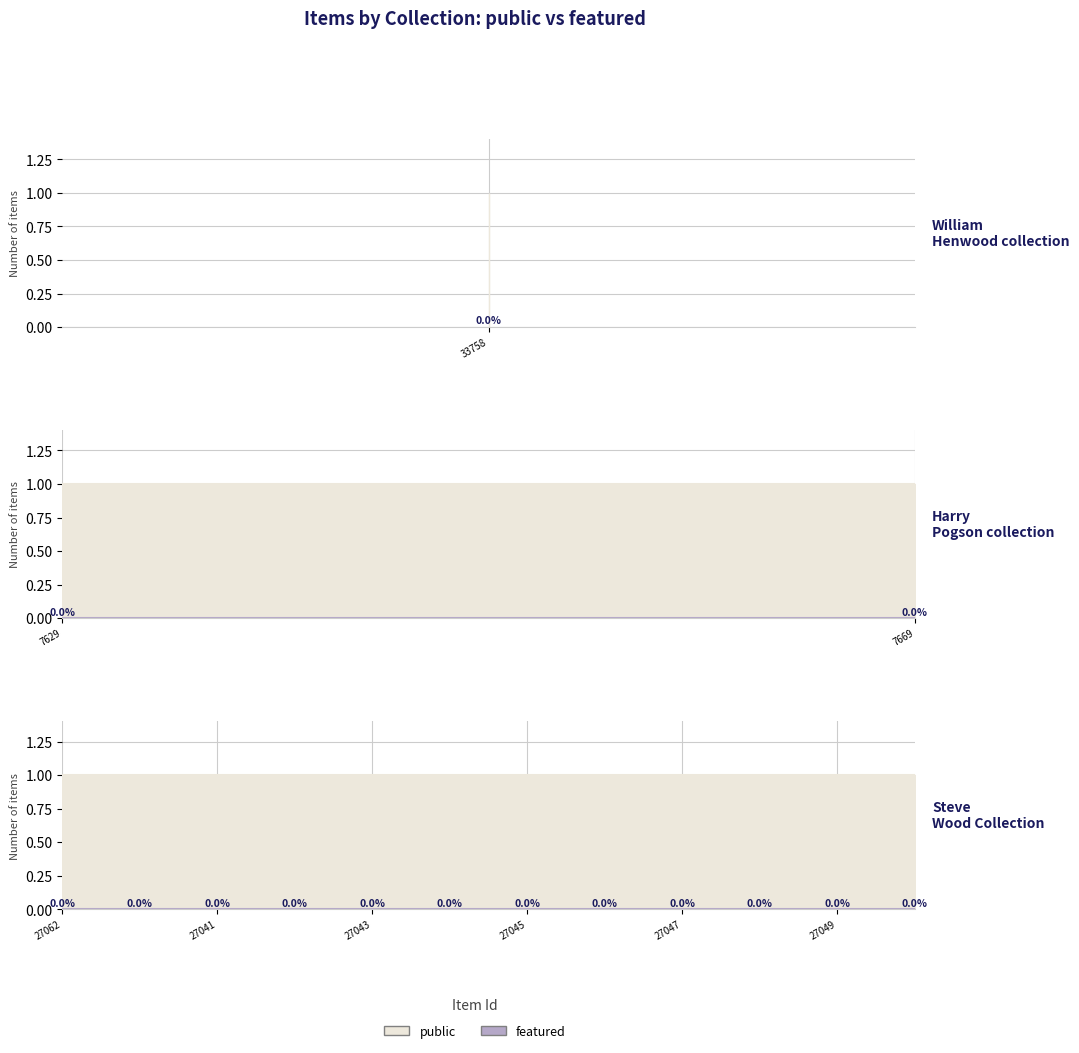

At which label does featured reach its minimum?

33758